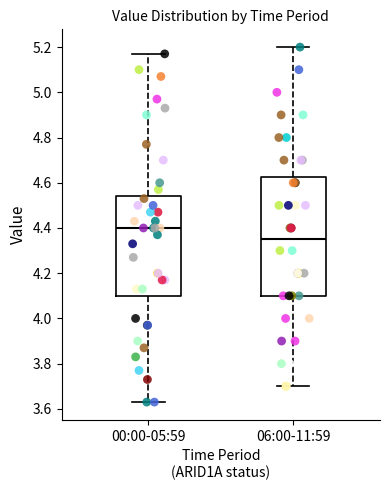

Which box is the tallest, from its lower edge to its upper edge?

06:00-11:59